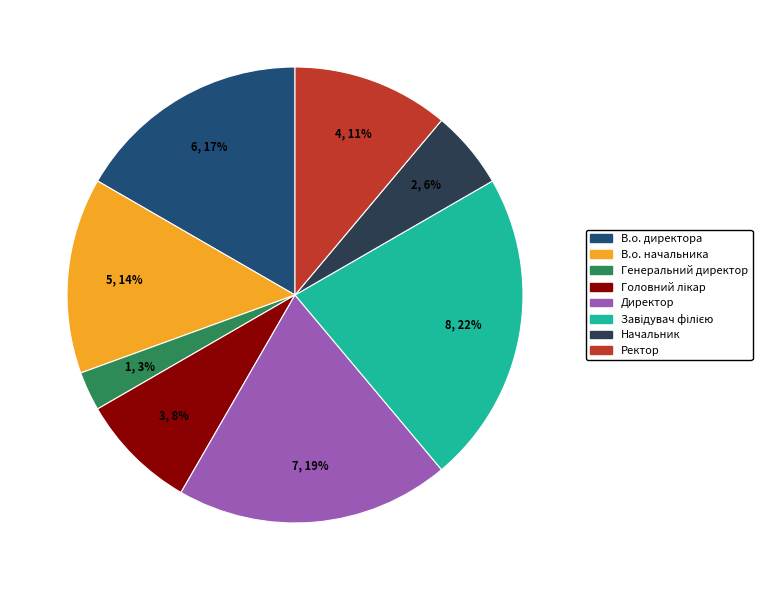

Which category has the smallest portion of the pie?

Генеральний директор